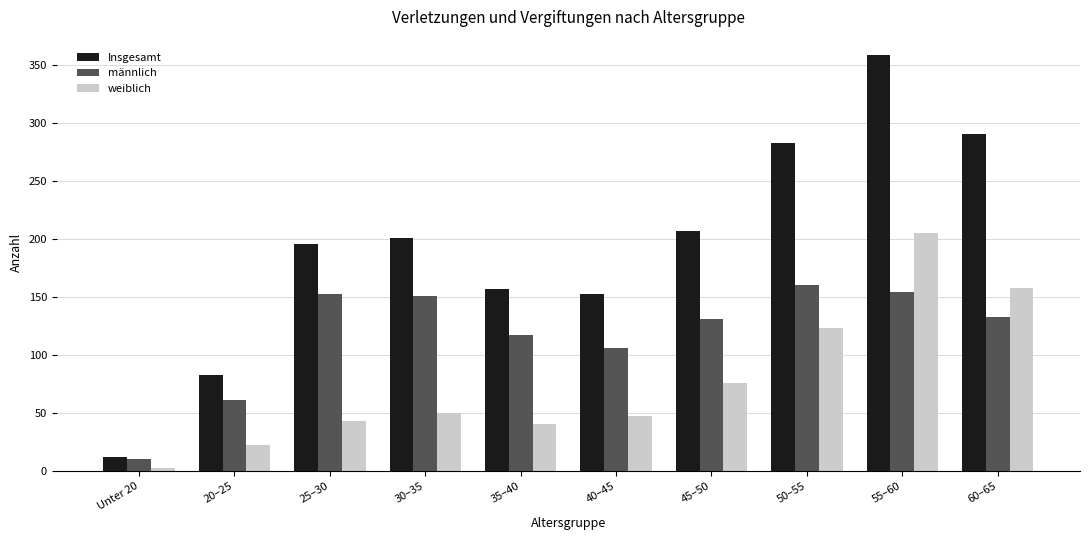

How many bars are there in each group?

3